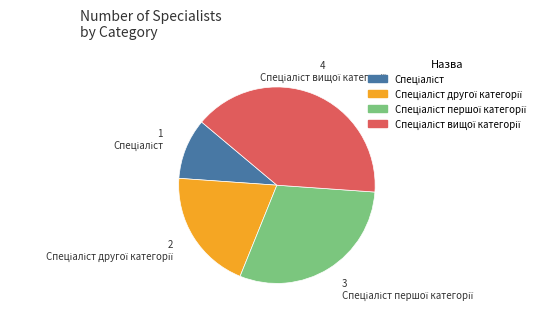

Is there any slice that represents more than half of the pie?

No